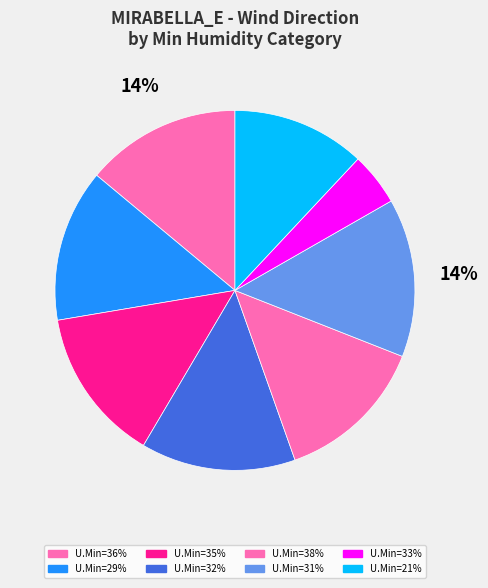

Count the number of slices in the pie.

8